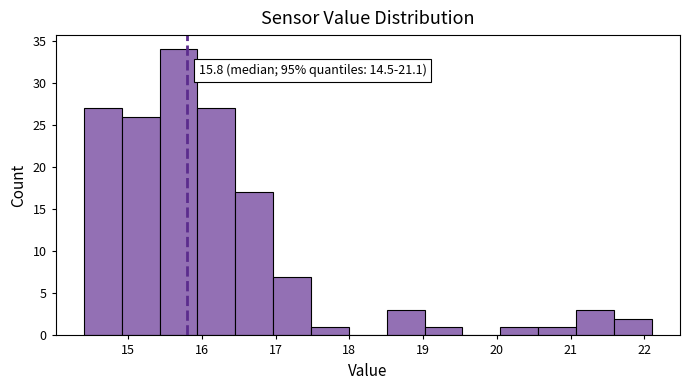

Which range on the x-axis has the tallest bar?

15.4 to 15.9